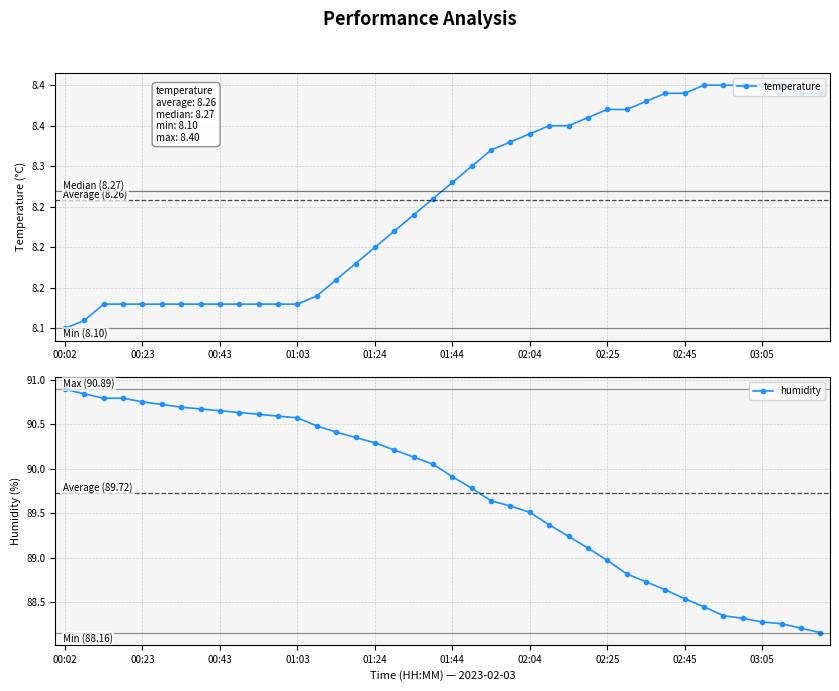

Where does the humidity series first go above 90?

00:02